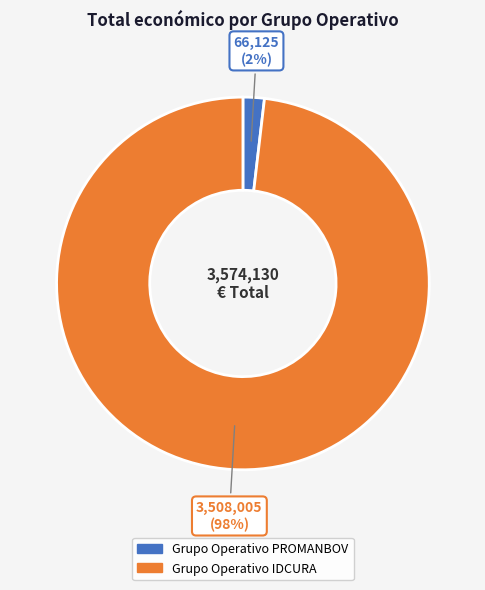

Is the sum of Grupo Operativo PROMANBOV and Grupo Operativo IDCURA greater than half?

Yes